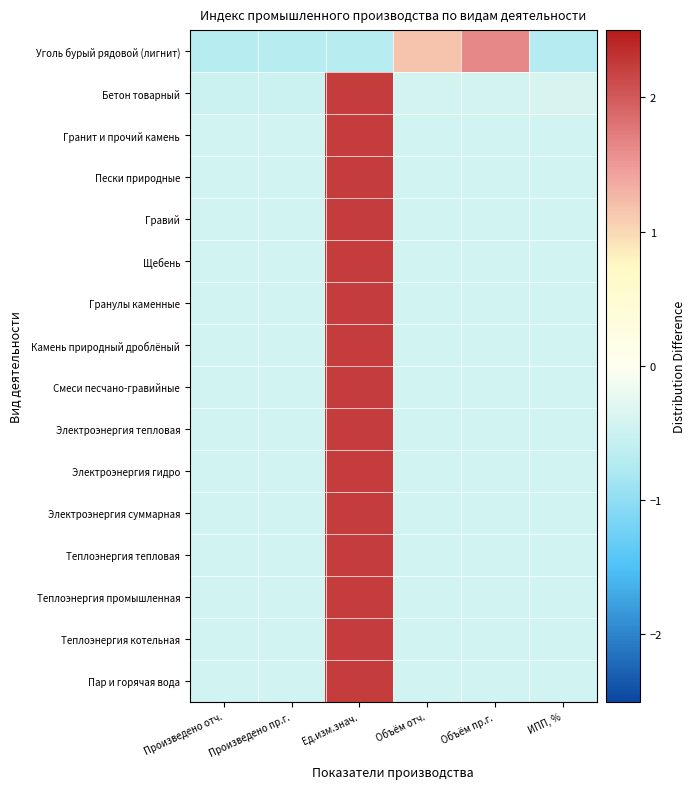

Reading left to right, transcribe all the data shown in this chart.

Уголь бурый рядовой (лигнит): Произведено отч.=-0.7	Произведено пр.г.=-0.7	Ед.изм.знач.=-0.7	Объём отч.=1.2	Объём пр.г.=1.6	ИПП, %=-0.7
Бетон товарный: Произведено отч.=-0.5	Произведено пр.г.=-0.5	Ед.изм.знач.=2.2	Объём отч.=-0.4	Объём пр.г.=-0.4	ИПП, %=-0.4
Гранит и прочий камень: Произведено отч.=-0.4	Произведено пр.г.=-0.4	Ед.изм.знач.=2.2	Объём отч.=-0.4	Объём пр.г.=-0.4	ИПП, %=-0.4
Пески природные: Произведено отч.=-0.4	Произведено пр.г.=-0.4	Ед.изм.знач.=2.2	Объём отч.=-0.4	Объём пр.г.=-0.4	ИПП, %=-0.4
Гравий: Произведено отч.=-0.4	Произведено пр.г.=-0.4	Ед.изм.знач.=2.2	Объём отч.=-0.4	Объём пр.г.=-0.4	ИПП, %=-0.4
Щебень: Произведено отч.=-0.4	Произведено пр.г.=-0.4	Ед.изм.знач.=2.2	Объём отч.=-0.4	Объём пр.г.=-0.4	ИПП, %=-0.4
Гранулы каменные: Произведено отч.=-0.4	Произведено пр.г.=-0.4	Ед.изм.знач.=2.2	Объём отч.=-0.4	Объём пр.г.=-0.4	ИПП, %=-0.4
Камень природный дроблёный: Произведено отч.=-0.4	Произведено пр.г.=-0.4	Ед.изм.знач.=2.2	Объём отч.=-0.4	Объём пр.г.=-0.4	ИПП, %=-0.4
Смеси песчано-гравийные: Произведено отч.=-0.4	Произведено пр.г.=-0.4	Ед.изм.знач.=2.2	Объём отч.=-0.4	Объём пр.г.=-0.4	ИПП, %=-0.4
Электроэнергия тепловая: Произведено отч.=-0.4	Произведено пр.г.=-0.4	Ед.изм.знач.=2.2	Объём отч.=-0.4	Объём пр.г.=-0.4	ИПП, %=-0.4
Электроэнергия гидро: Произведено отч.=-0.4	Произведено пр.г.=-0.4	Ед.изм.знач.=2.2	Объём отч.=-0.4	Объём пр.г.=-0.4	ИПП, %=-0.4
Электроэнергия суммарная: Произведено отч.=-0.4	Произведено пр.г.=-0.4	Ед.изм.знач.=2.2	Объём отч.=-0.4	Объём пр.г.=-0.4	ИПП, %=-0.4
Теплоэнергия тепловая: Произведено отч.=-0.4	Произведено пр.г.=-0.4	Ед.изм.знач.=2.2	Объём отч.=-0.4	Объём пр.г.=-0.4	ИПП, %=-0.4
Теплоэнергия промышленная: Произведено отч.=-0.4	Произведено пр.г.=-0.4	Ед.изм.знач.=2.2	Объём отч.=-0.4	Объём пр.г.=-0.4	ИПП, %=-0.4
Теплоэнергия котельная: Произведено отч.=-0.4	Произведено пр.г.=-0.4	Ед.изм.знач.=2.2	Объём отч.=-0.4	Объём пр.г.=-0.4	ИПП, %=-0.4
Пар и горячая вода: Произведено отч.=-0.4	Произведено пр.г.=-0.4	Ед.изм.знач.=2.2	Объём отч.=-0.4	Объём пр.г.=-0.4	ИПП, %=-0.4